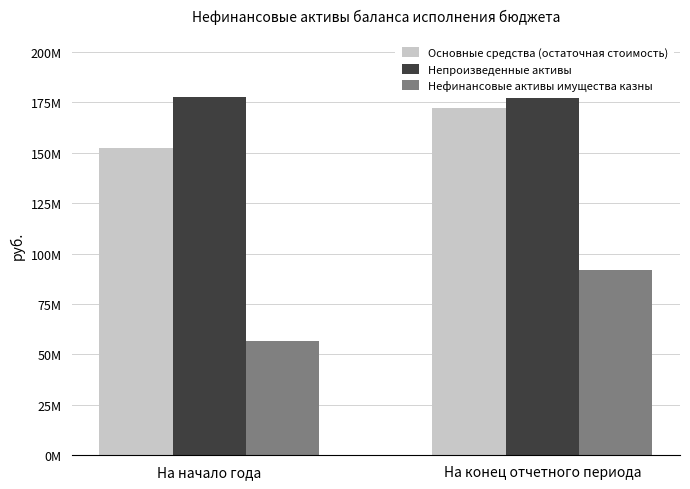

Which series has the largest range (max minus min)?

Нефинансовые активы имущества казны